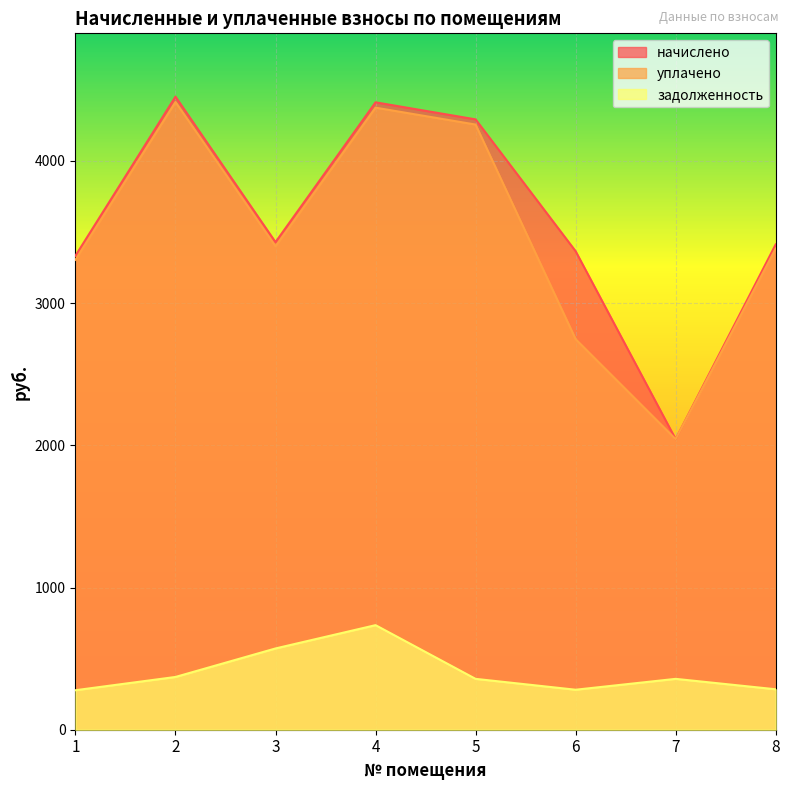

Rank the categories by задолженность value from highest to lowest.

4, 3, 2, 5, 7, 8, 6, 1